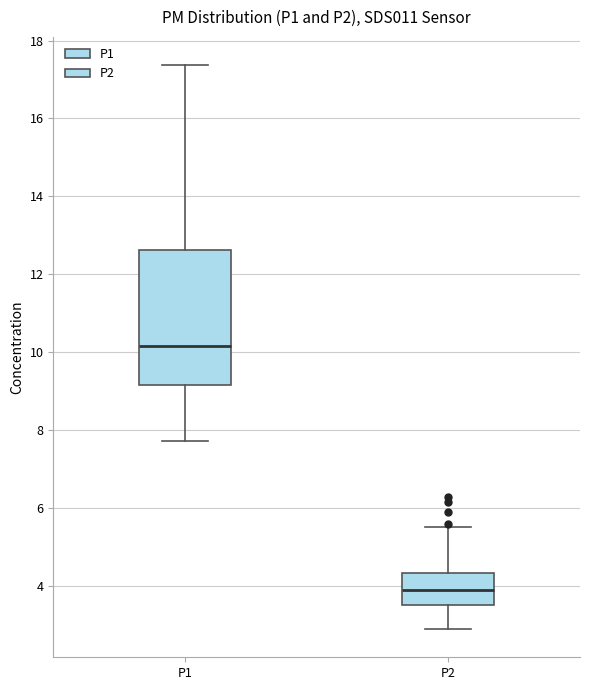

Reading left to right, read every box against the y-axis: the position of its median line, the range the box covers, and the ends of its whiskers. The values are not printed on the chart, so give them approximately, as read against the axis.

P1: median 10.2, box 9.2 to 12.6, whiskers 7.8 to 17.4
P2: median 3.8, box 3.6 to 4.4, whiskers 3.0 to 5.6